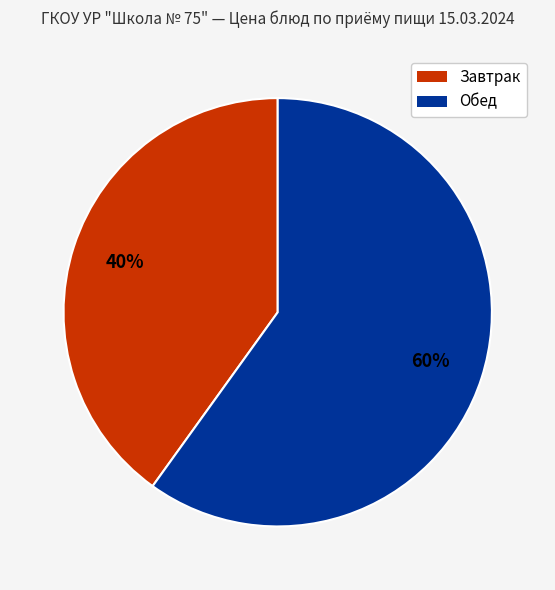

To the nearest percent, what is the difference between the largest and smallest slice percentages?

20%